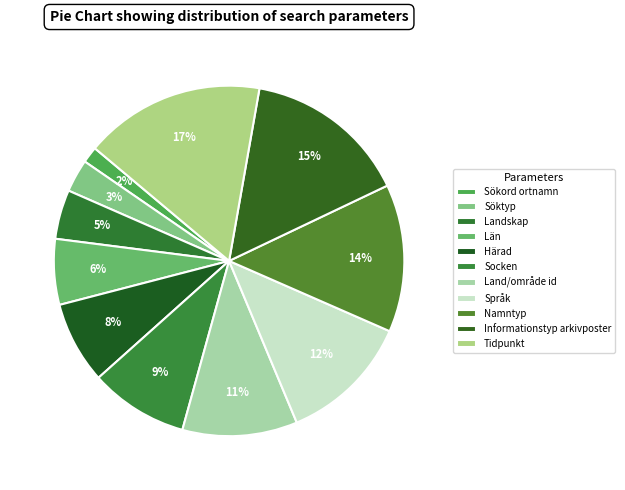

To the nearest percent, what is the difference between the largest and smallest slice percentages?

15%